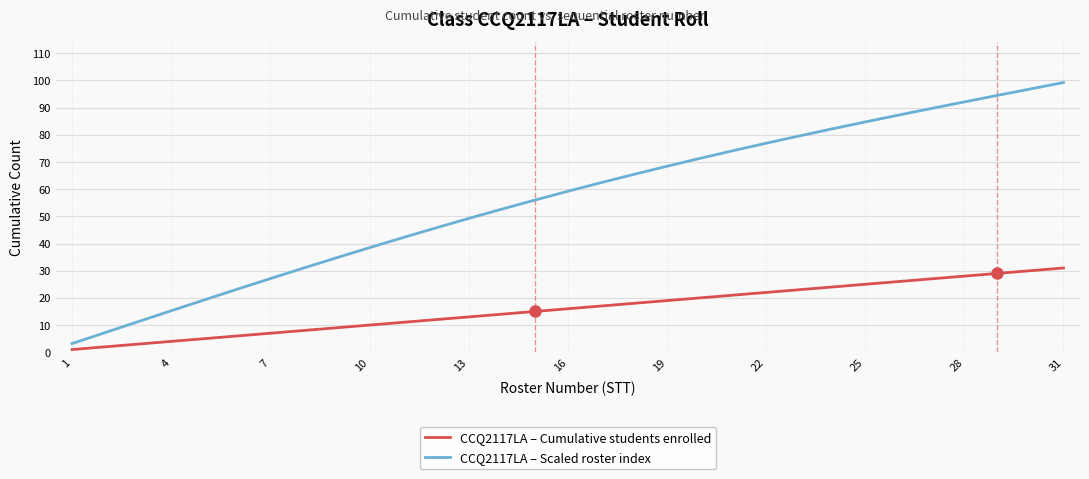

Which series has the largest range (max minus min)?

CCQ2117LA – Scaled roster index